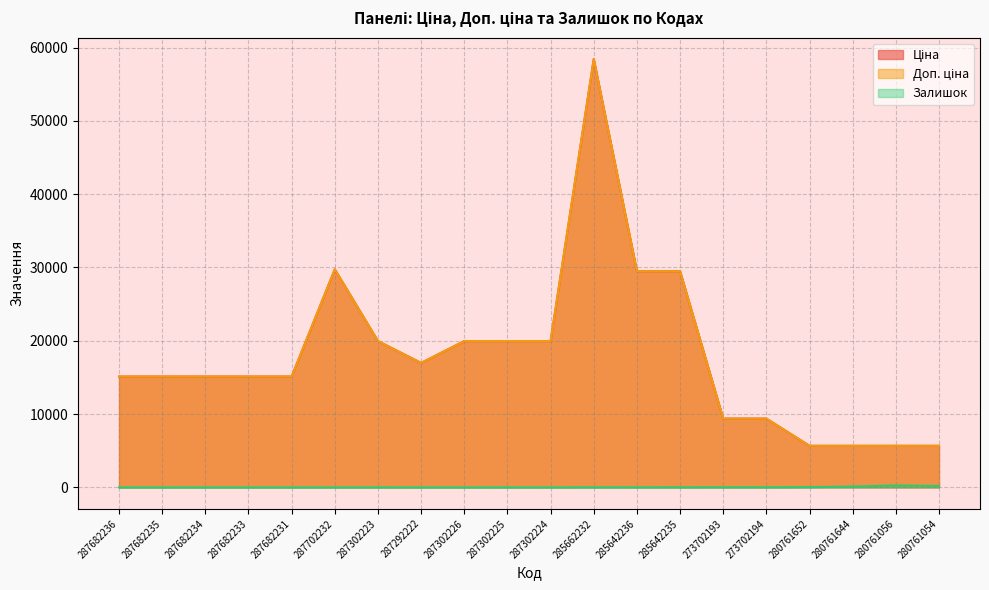

Reading left to right, list all the values displayed in this chart.

Ціна: 15120.0	15120.0	15120.0	15120.0	15120.0	29747.2	19964.2	16976.3	19964.2	19964.2	19964.2	58426.5	29491.5	29491.5	9384.0	9384.0	5673.8	5673.8	5673.8	5673.8
Доп. ціна: 15120.0	15120.0	15120.0	15120.0	15120.0	29747.2	19964.2	16976.3	19964.2	19964.2	19964.2	58426.5	29491.5	29491.5	9384.0	9384.0	5673.8	5673.8	5673.8	5673.8
Залишок: 0.0	0.0	0.0	0.0	0.0	0.0	7.0	4.0	0.0	5.0	3.0	14.0	14.0	13.0	18.0	18.0	42.0	113.0	270.0	190.0